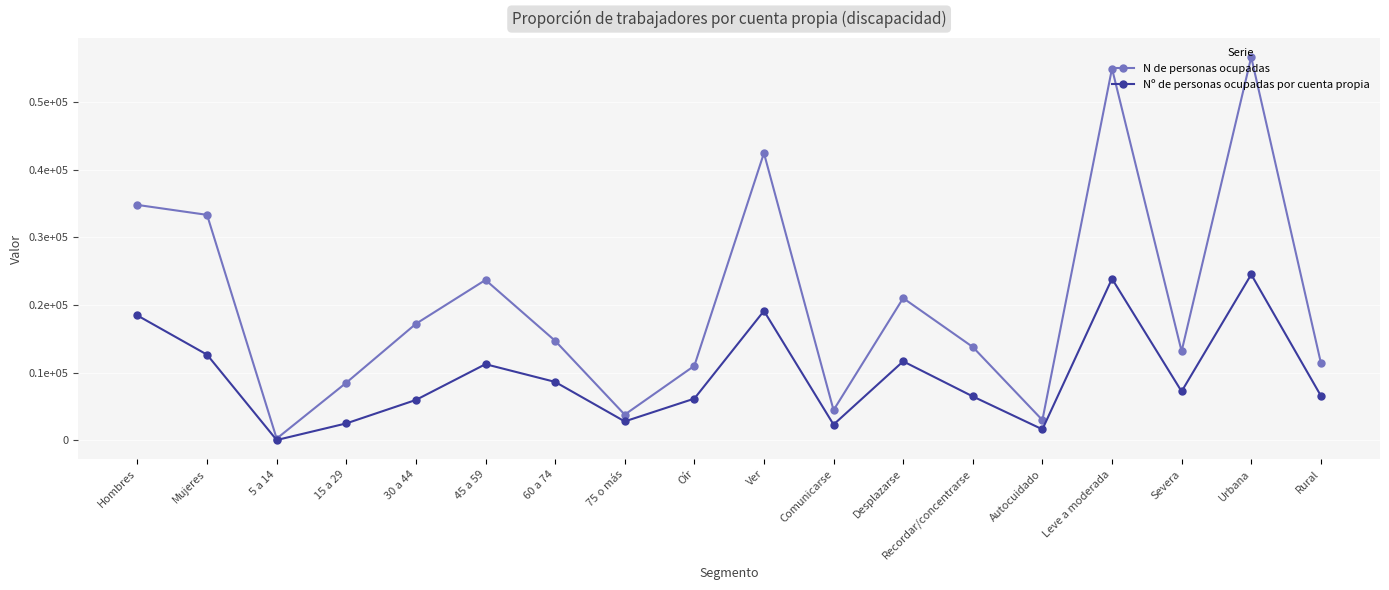

At which label does N de personas ocupadas first exceed 147042?

Hombres